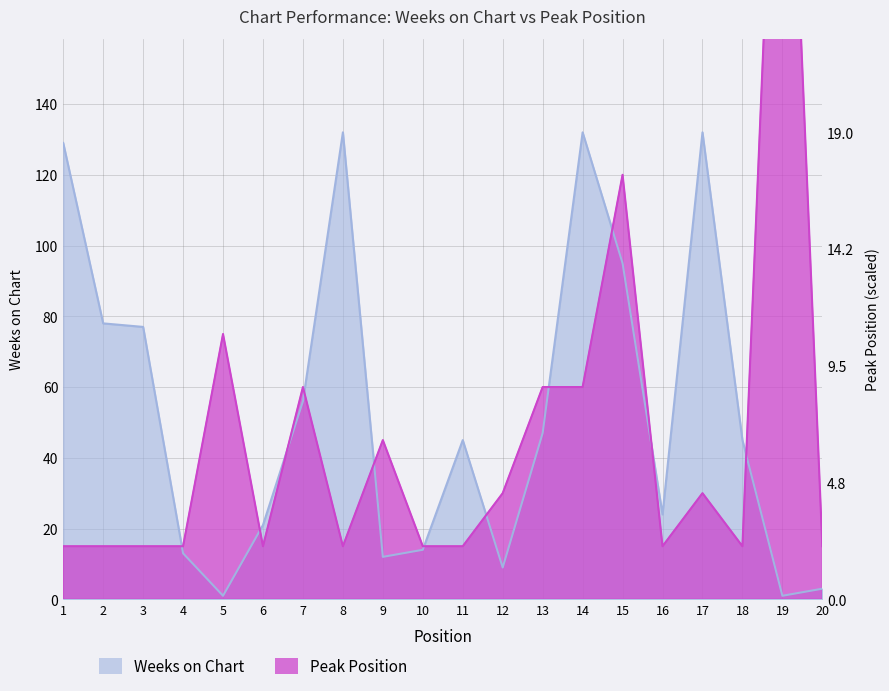

Is it true that Weeks on Chart equals 77 at 3?

True